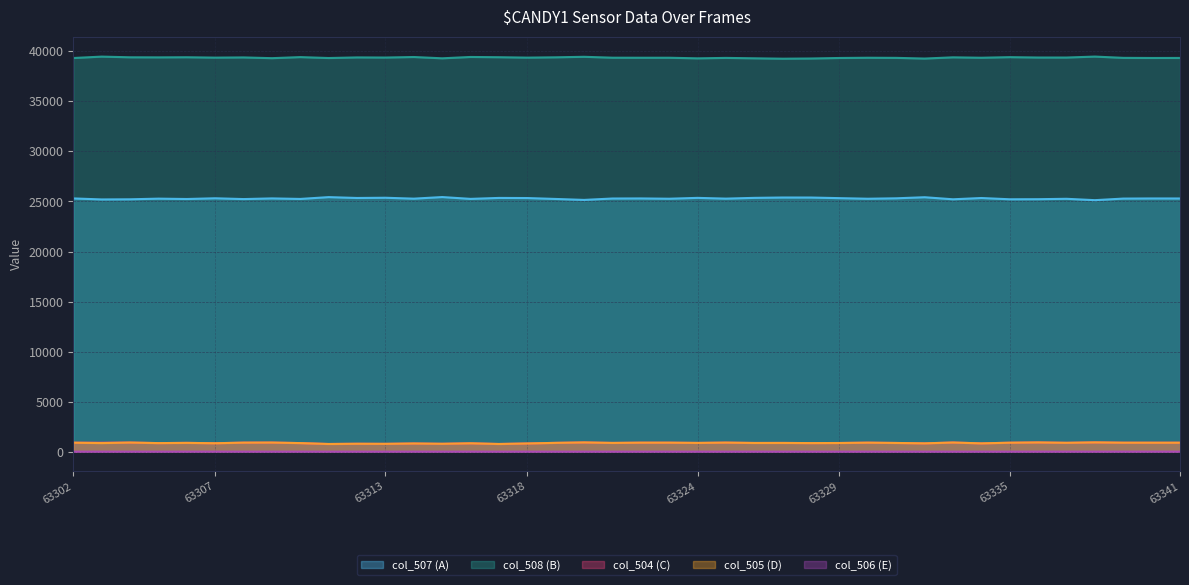

Which category has the highest value in the col_508 series?

63338